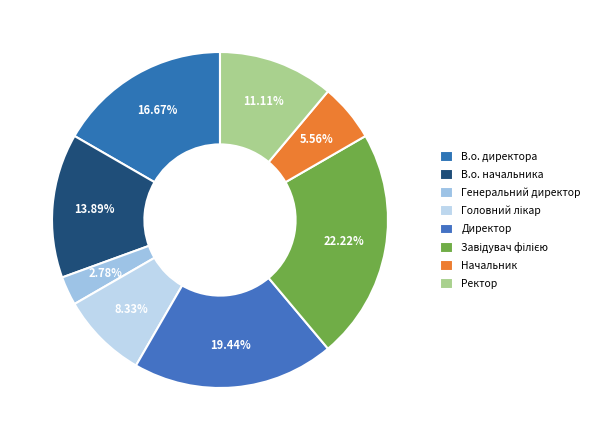

Count the number of slices in the pie.

8